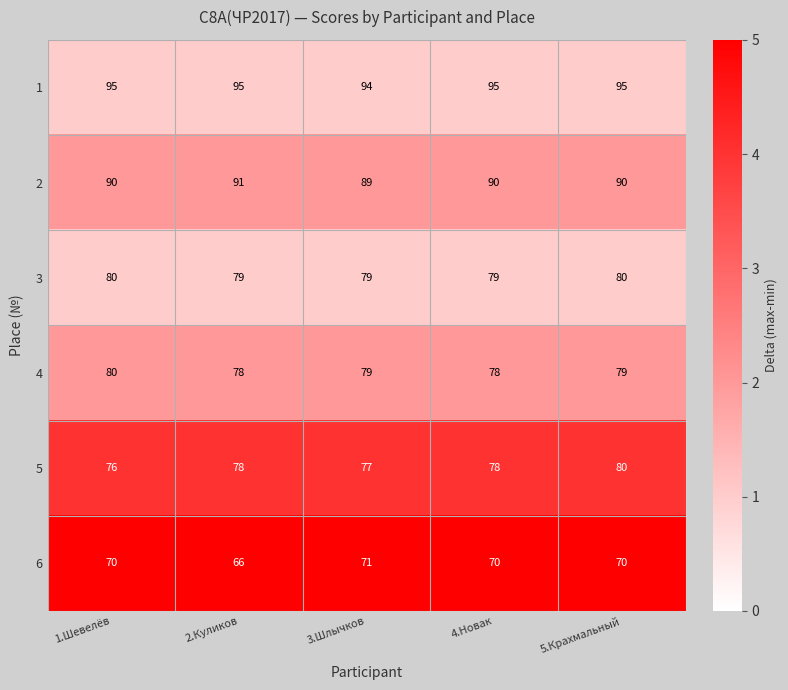

How many series are shown in this chart?

6